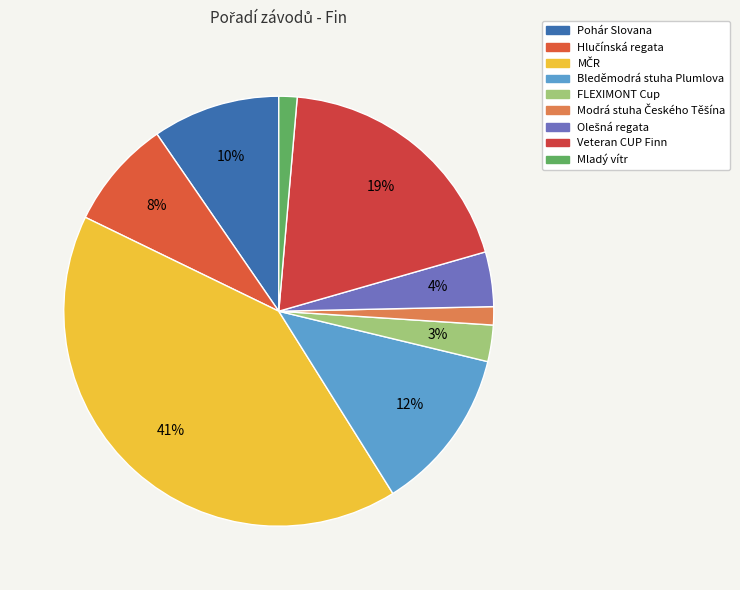

Is it true that Mladý vítr is 1% of the pie?

True